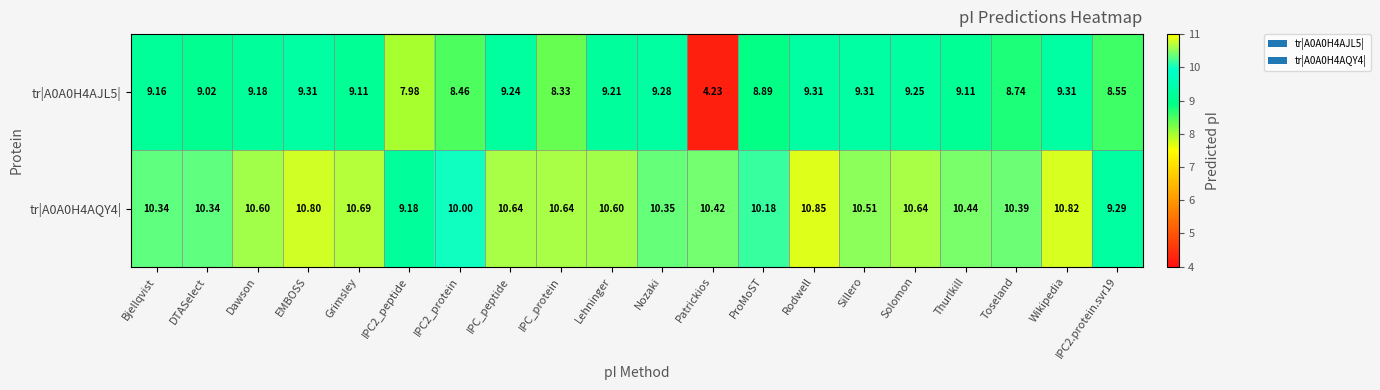

List the series in order of their peak value, lowest first.

tr|A0A0H4AJL5|, tr|A0A0H4AQY4|